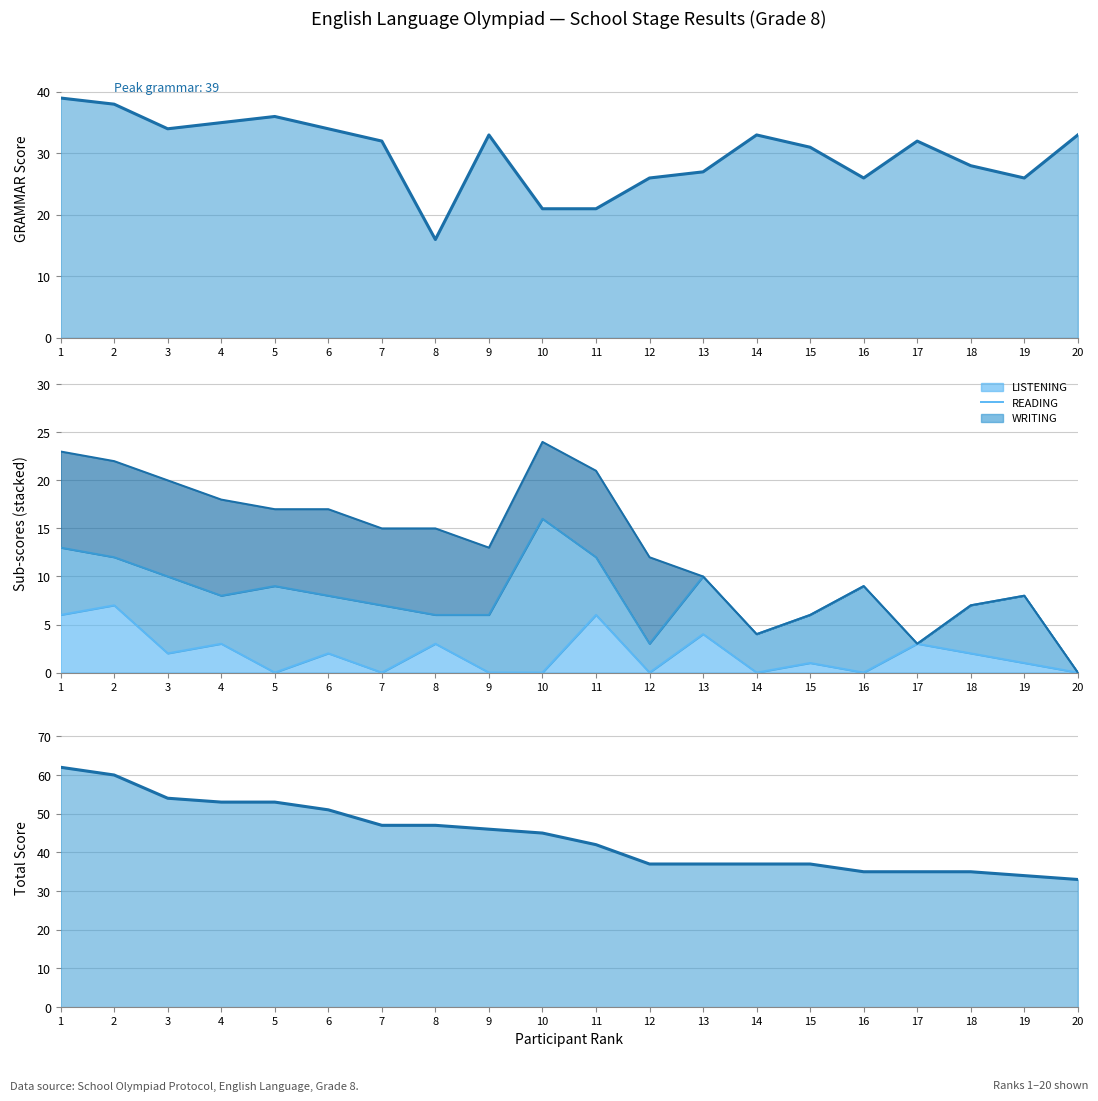

What is the maximum value shown in the chart?

62